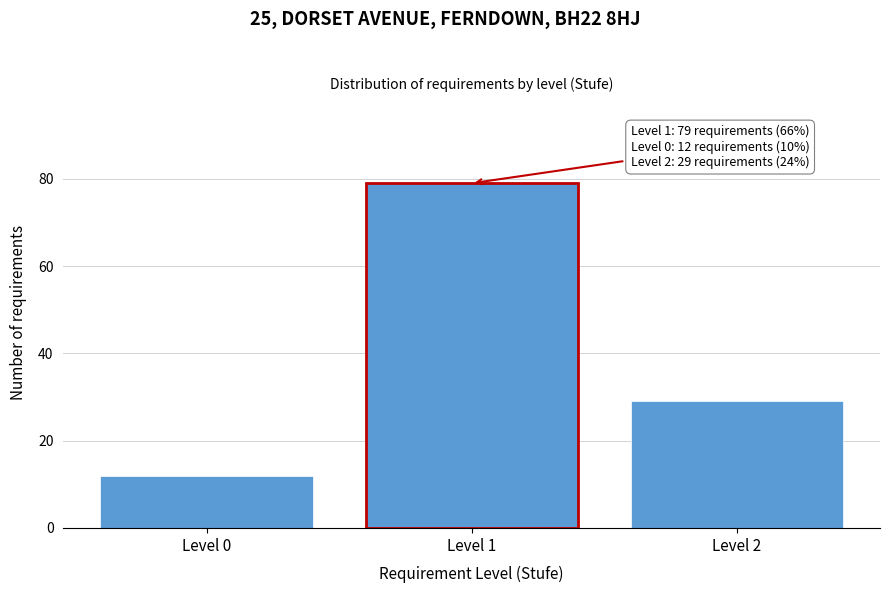

Reading left to right, what are all the values shown in this chart?

12	79	29